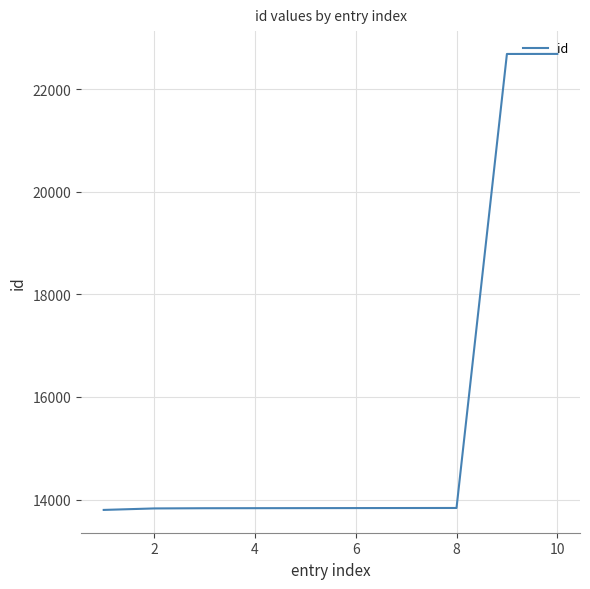

How many lines are shown in the chart?

1